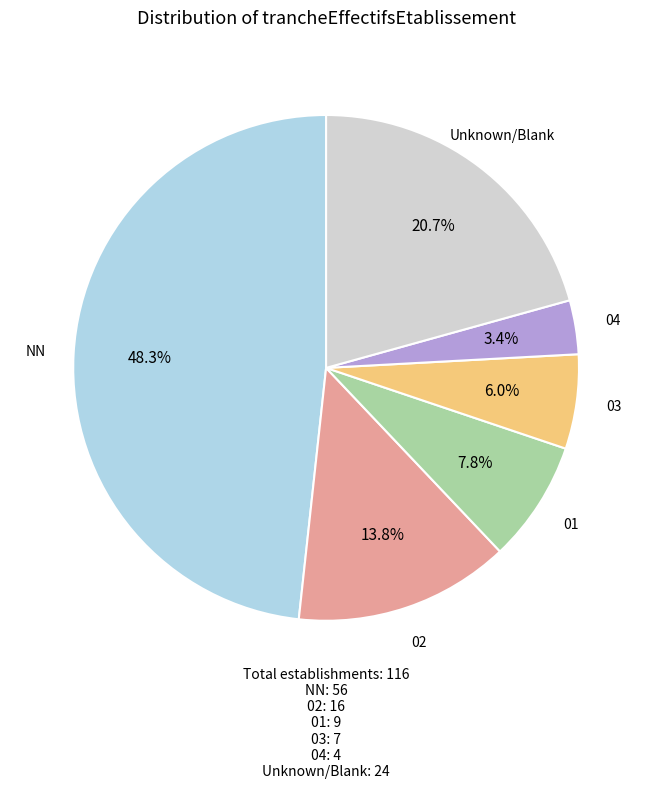

Does any single category account for the majority?

No